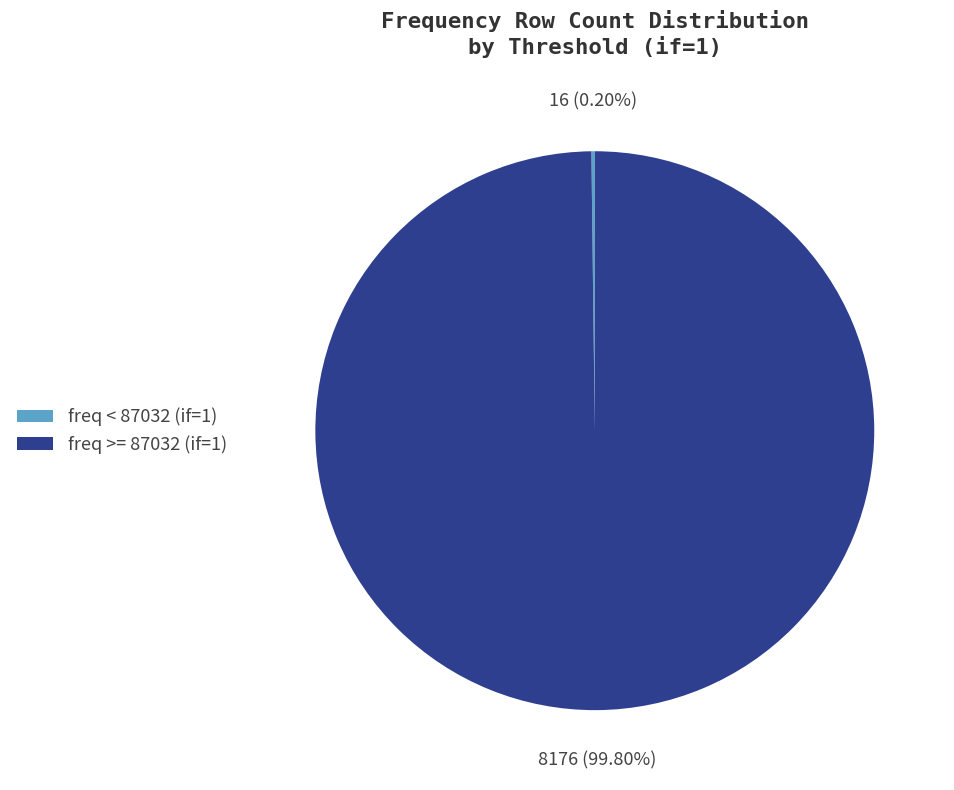

Which slice is the largest?

freq >= 87032 (if=1)